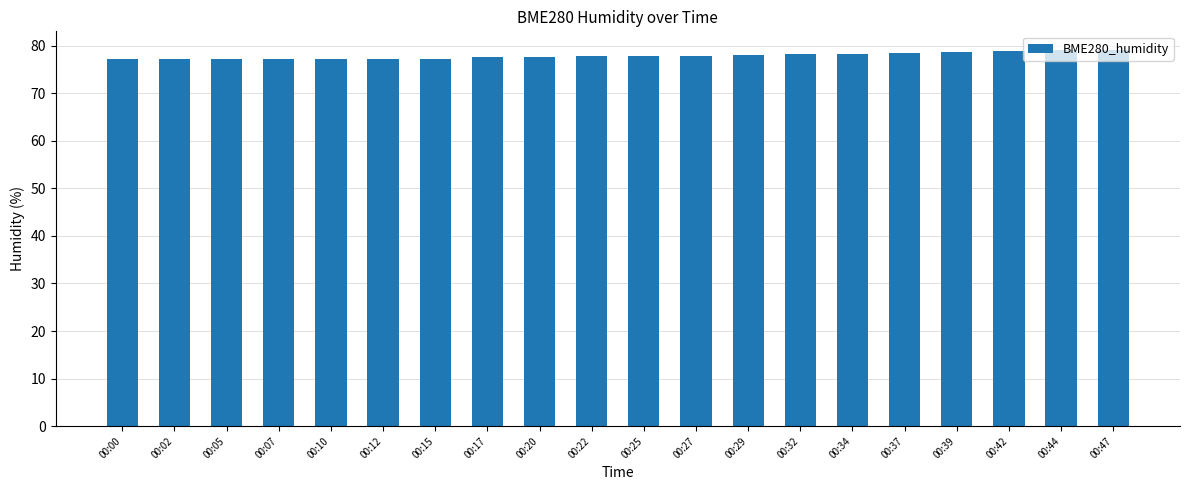

True or false: the data shows 79.1 at 00:47.

True